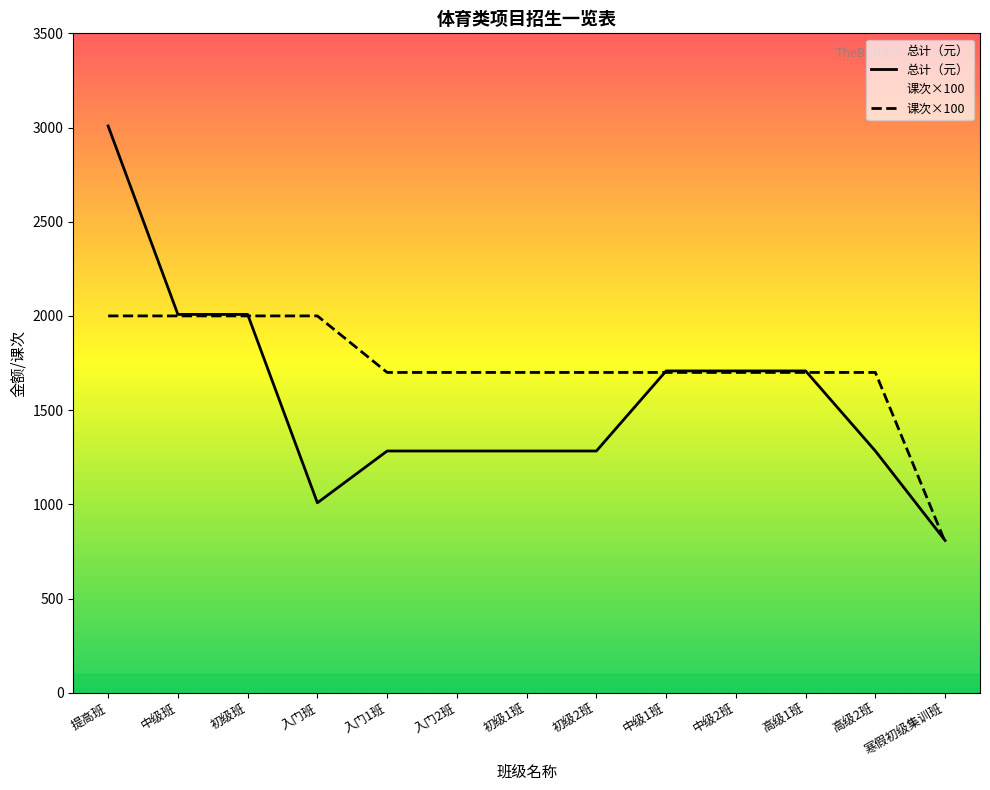

What is the difference between the highest and lowest values at 高级2班?

417